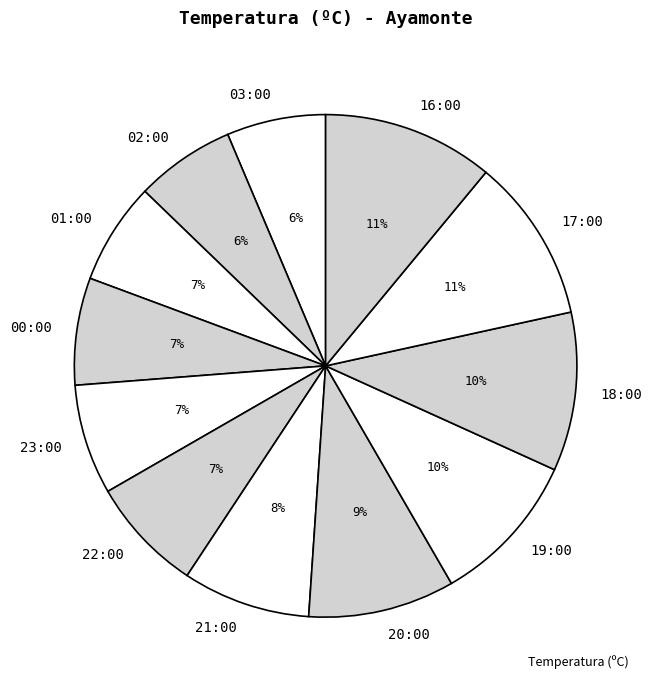

Is it true that 23:00 is 1% of the pie?

False